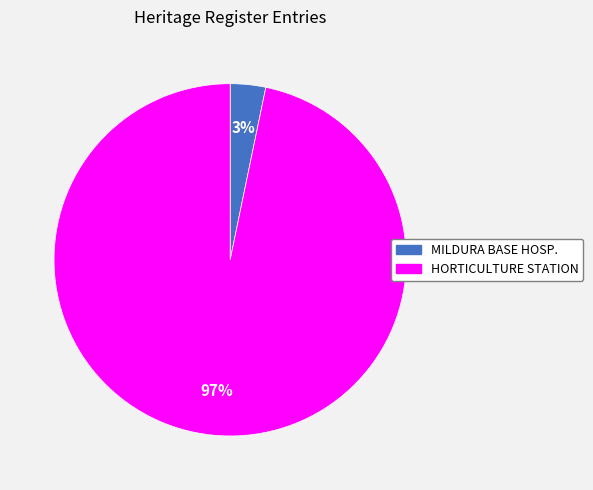

To the nearest percent, what is the average slice percentage?

50%